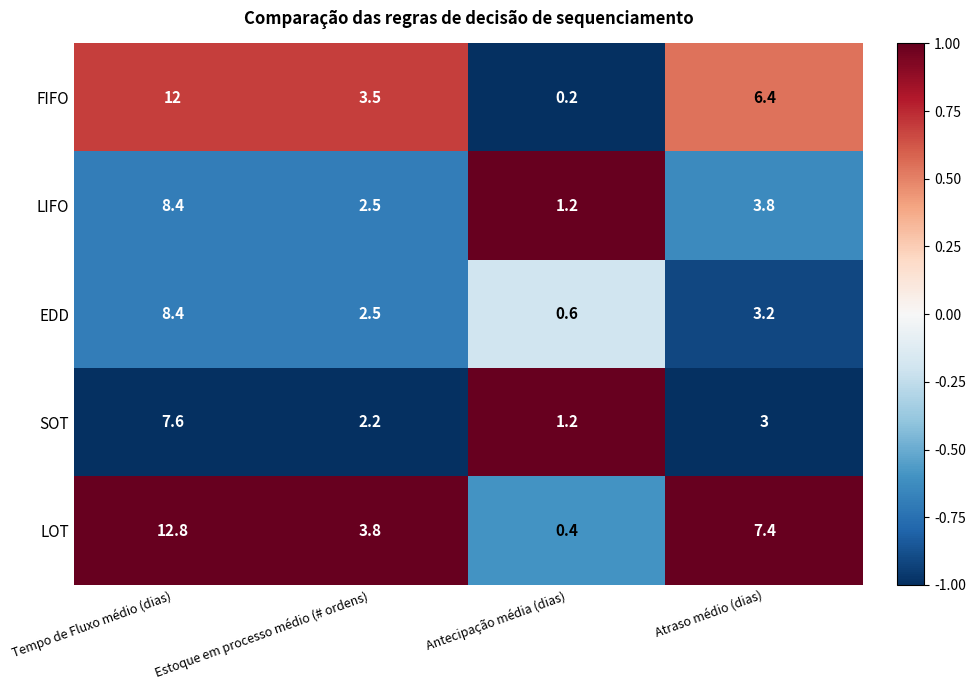

The LIFO series shows 5.6 at Tempo de Fluxo médio (dias). True or false?

False